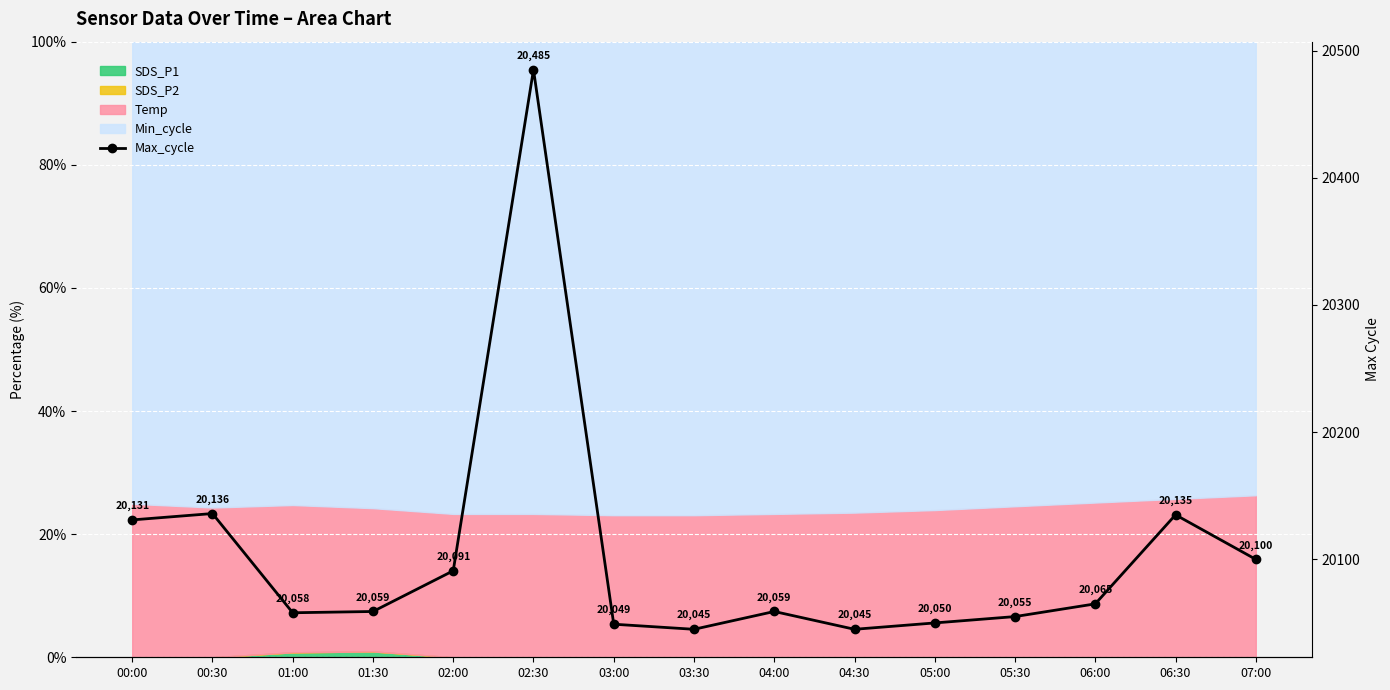

What position from the left is 01:30?

4